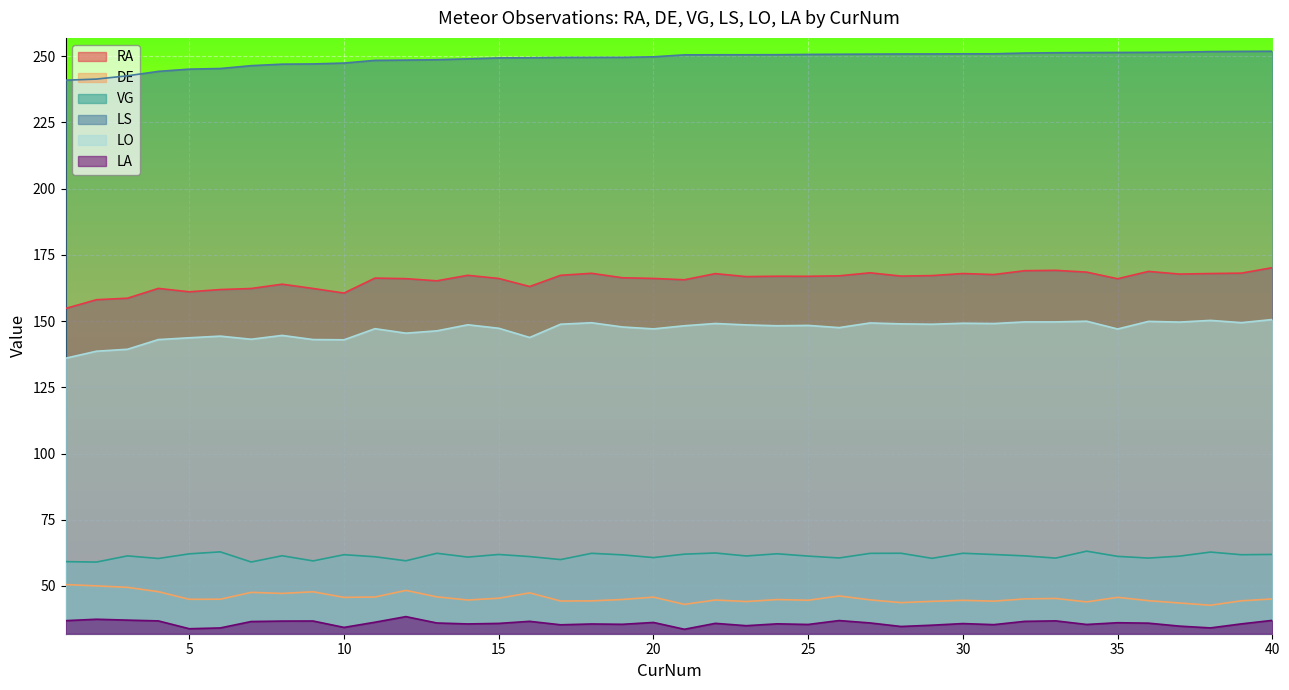

What are all the series names shown in the legend?

RA, DE, VG, LS, LO, LA